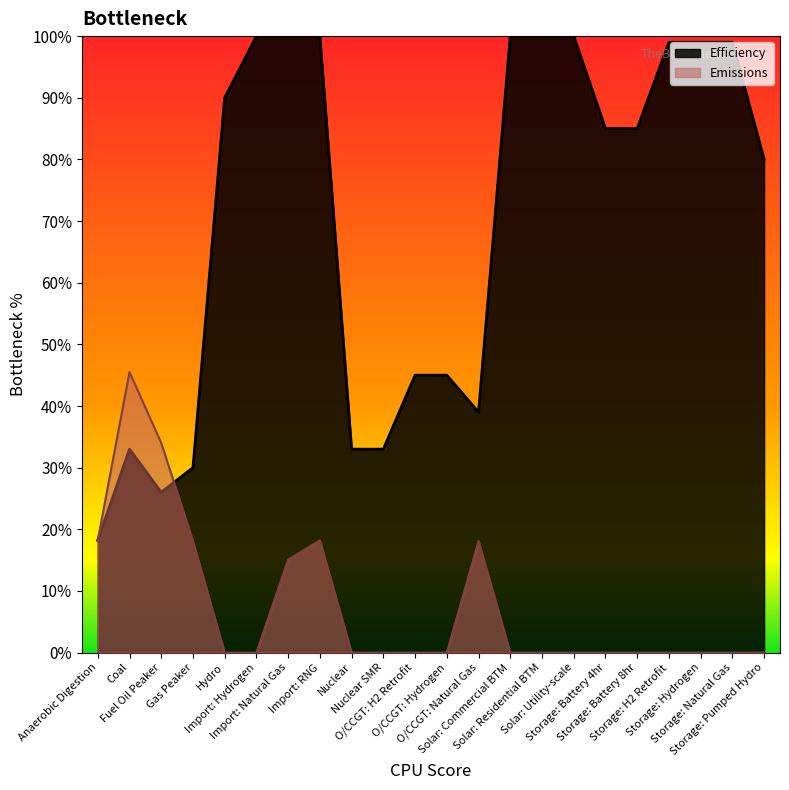

Reading left to right, list all the values displayed in this chart.

Efficiency: Anaerobic Digestion=0.2	Coal=0.3	Fuel Oil Peaker=0.3	Gas Peaker=0.3	Hydro=0.9	Import: Hydrogen=1.0	Import: Natural Gas=1.0	Import: RNG=1.0	Nuclear=0.3	Nuclear SMR=0.3	O/CCGT: H2 Retrofit=0.5	O/CCGT: Hydrogen=0.5	O/CCGT: Natural Gas=0.4	Solar: Commercial BTM=1.0	Solar: Residential BTM=1.0	Solar: Utility-scale=1.0	Storage: Battery 4hr=0.8	Storage: Battery 8hr=0.8	Storage: H2 Retrofit=1.0	Storage: Hydrogen=1.0	Storage: Natural Gas=1.0	Storage: Pumped Hydro=0.8
Emissions: Anaerobic Digestion=0.2	Coal=0.5	Fuel Oil Peaker=0.3	Gas Peaker=0.2	Hydro=0.0	Import: Hydrogen=0.0	Import: Natural Gas=0.2	Import: RNG=0.2	Nuclear=0.0	Nuclear SMR=0.0	O/CCGT: H2 Retrofit=0.0	O/CCGT: Hydrogen=0.0	O/CCGT: Natural Gas=0.2	Solar: Commercial BTM=0.0	Solar: Residential BTM=0.0	Solar: Utility-scale=0.0	Storage: Battery 4hr=0.0	Storage: Battery 8hr=0.0	Storage: H2 Retrofit=0.0	Storage: Hydrogen=0.0	Storage: Natural Gas=0.0	Storage: Pumped Hydro=0.0